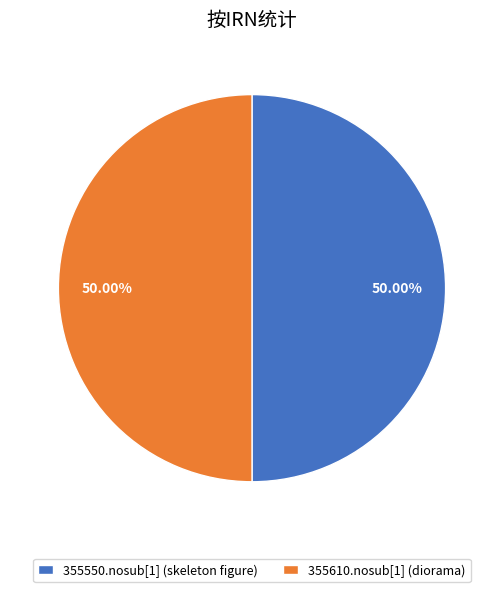

The 355610.nosub[1] (diorama) slice represents 50% of the pie. True or false?

True